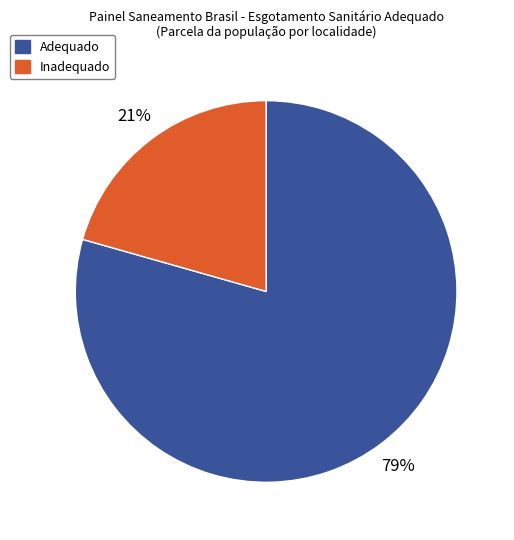

Is there a majority slice in this chart?

Yes